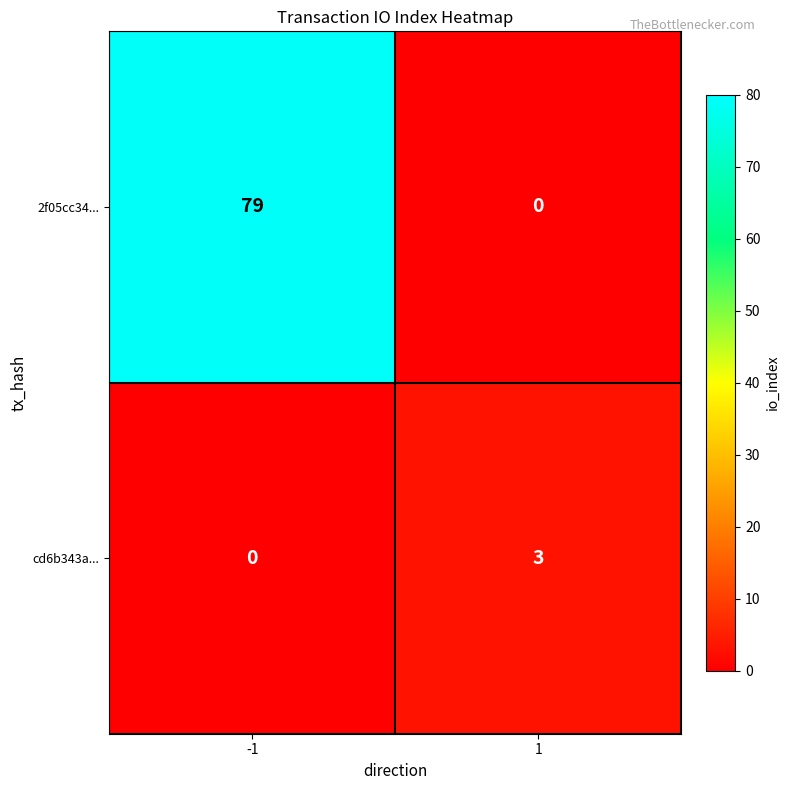

At 1, list the series in order from smallest to largest.

2f05cc34..., cd6b343a...